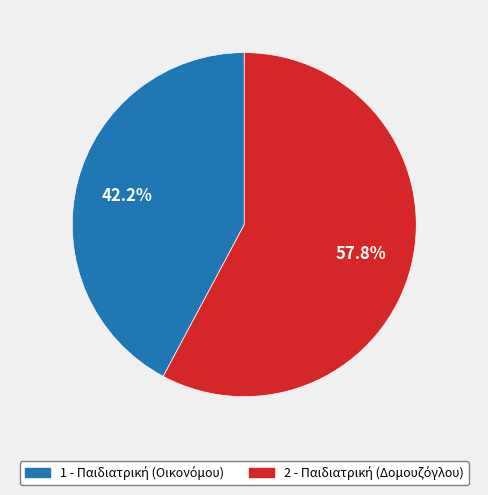

Is there a majority slice in this chart?

Yes